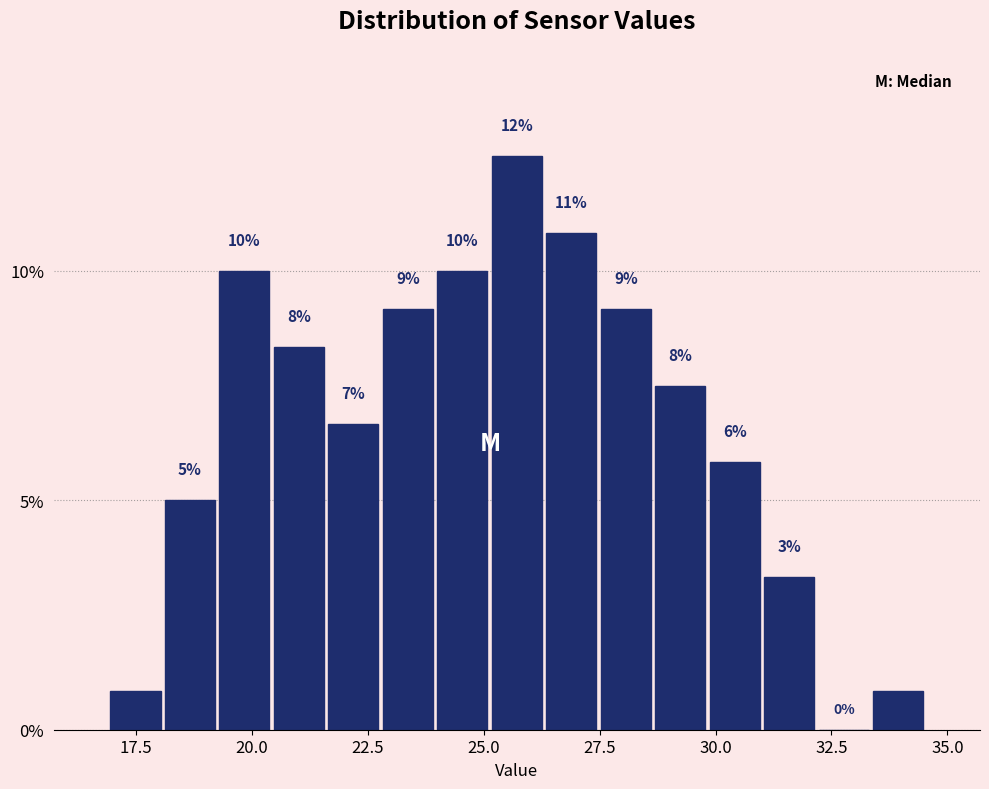

Around what value on the x-axis is the tallest bar? Give the approximate position of its centre, as read against the axis.

25.5